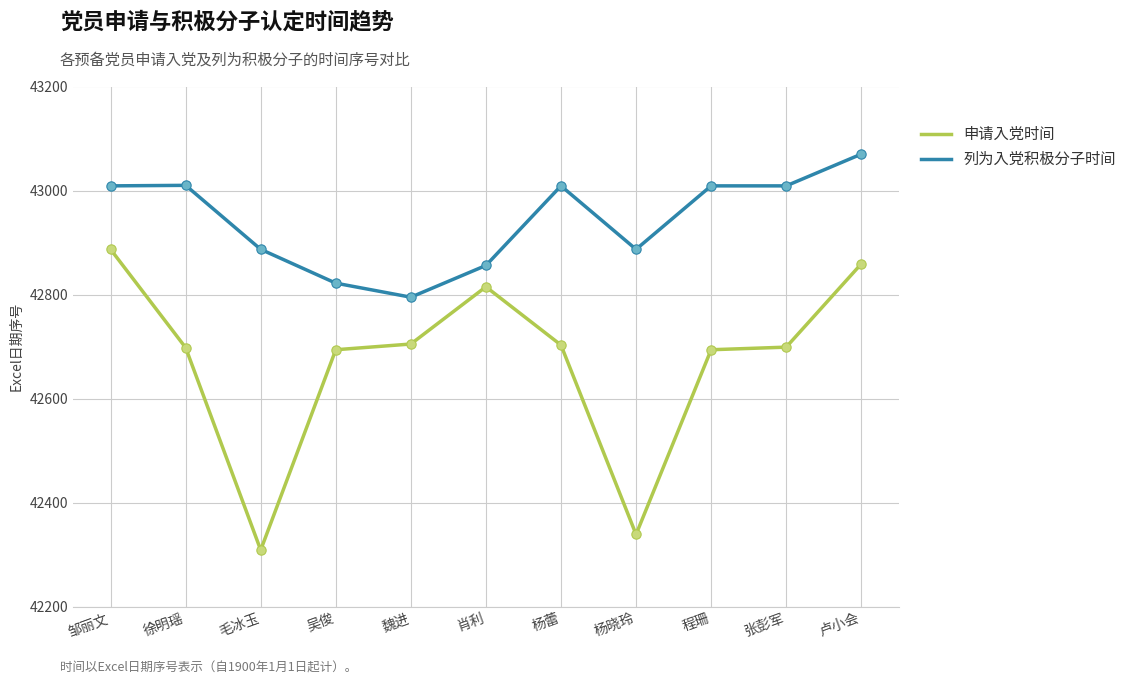

What is the total value across all series at 肖利?

85671